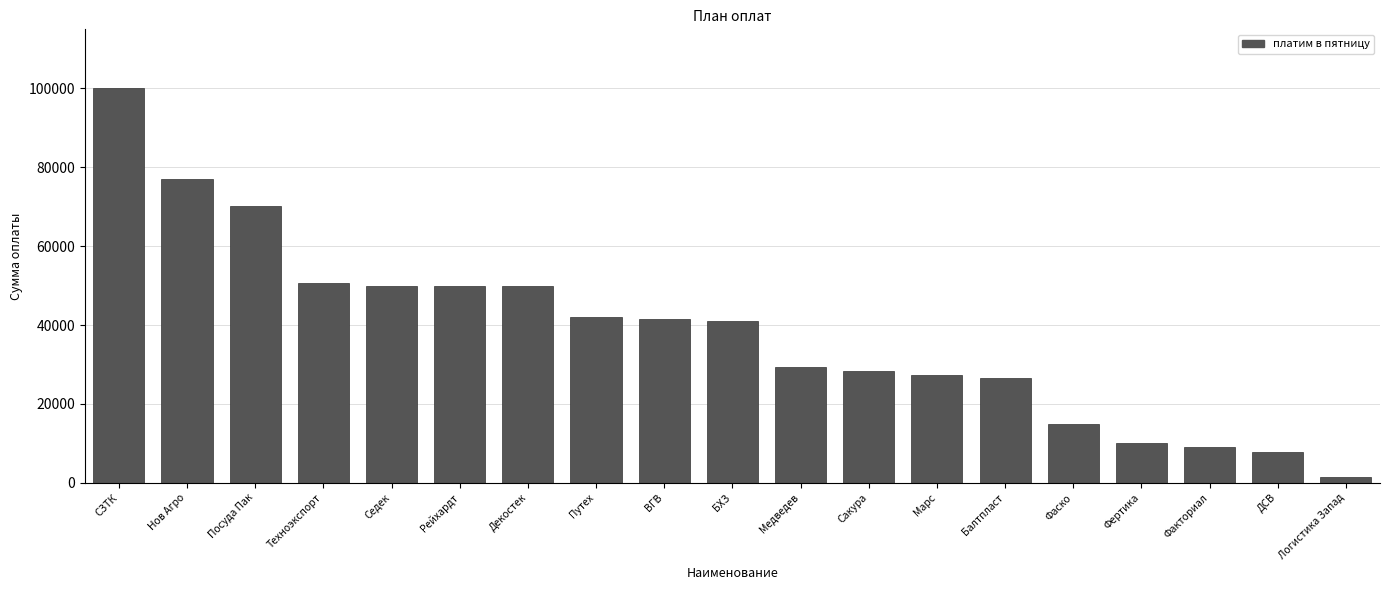

What is the label of the 17th bar from the right?

Посуда Пак